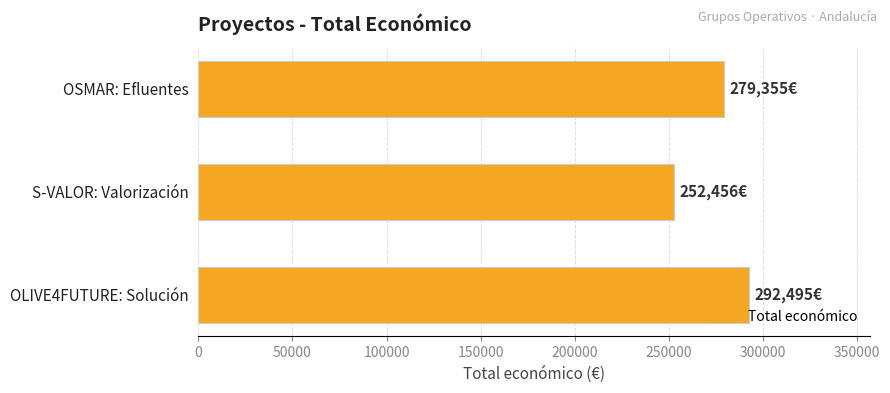

List the labels in order of value, smallest first.

S-VALOR: Valorización, OSMAR: Efluentes, OLIVE4FUTURE: Solución